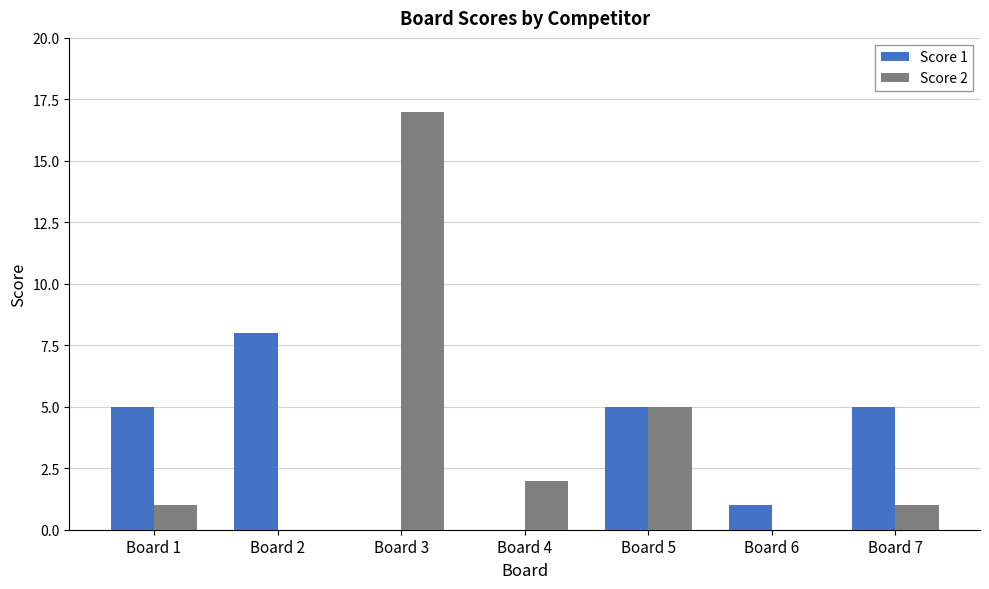

Reading left to right, list all the values displayed in this chart.

Score 1: 5	8	0	0	5	1	5
Score 2: 1	0	17	2	5	0	1